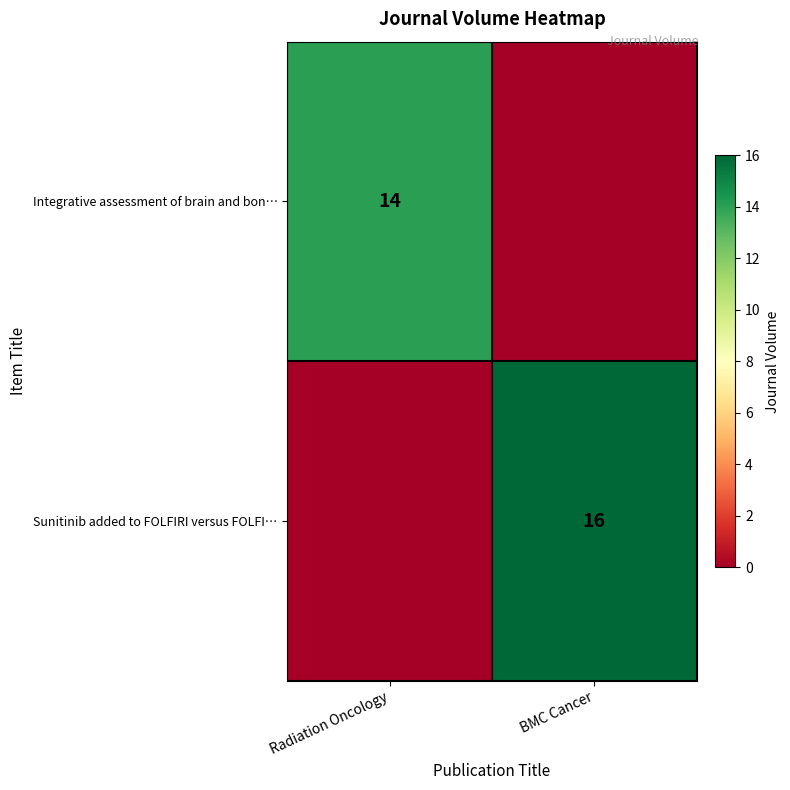

The Integrative assessment of brain and bon… series shows 14 at Radiation Oncology. True or false?

True